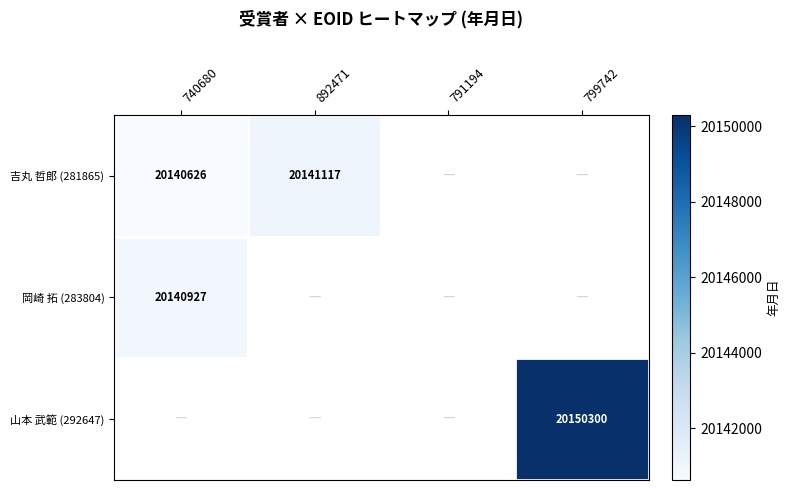

Is the value of 吉丸 哲郎 (281865) at 892471 greater than the value of 岡崎 拓 (283804) at 740680?

Yes